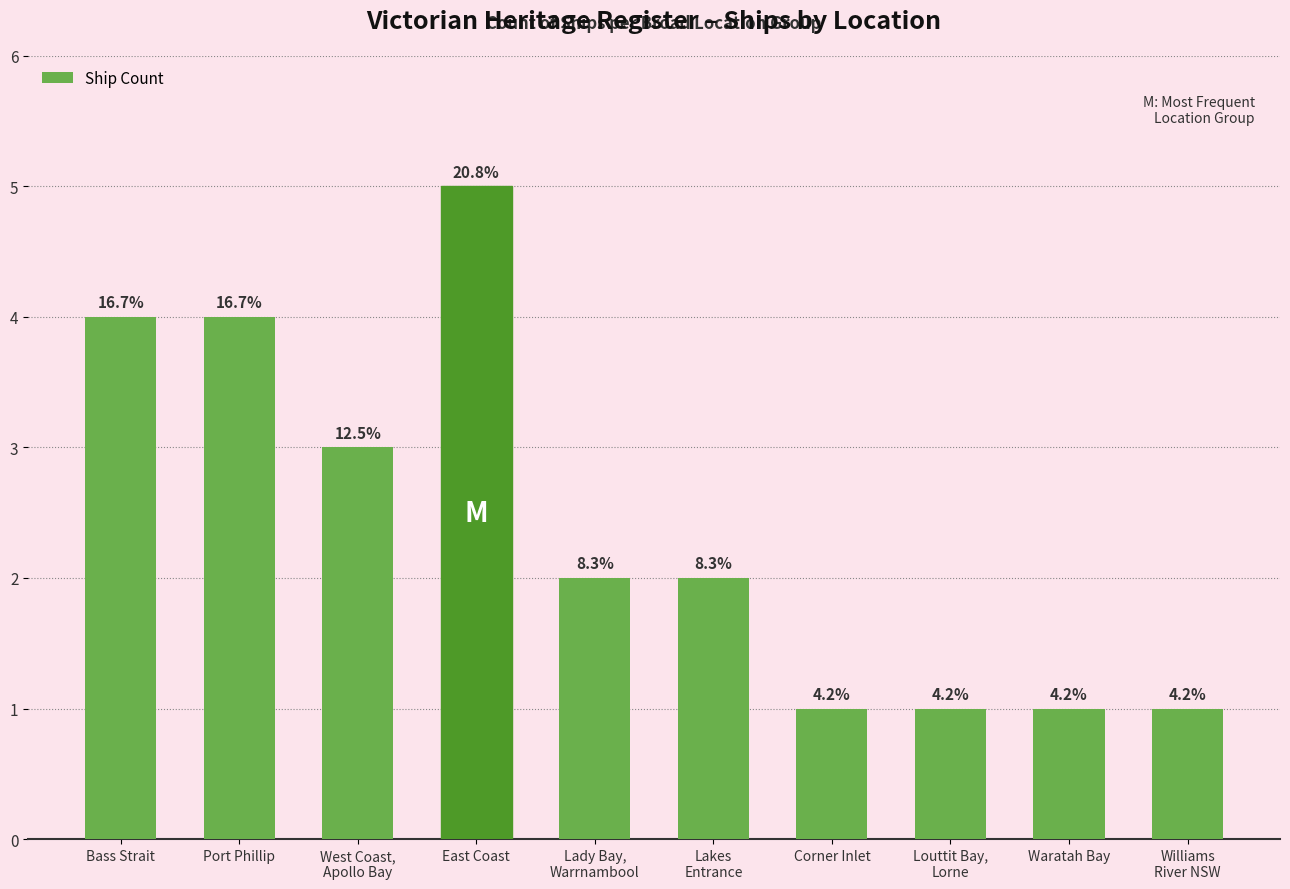

How many bars are there in total?

10